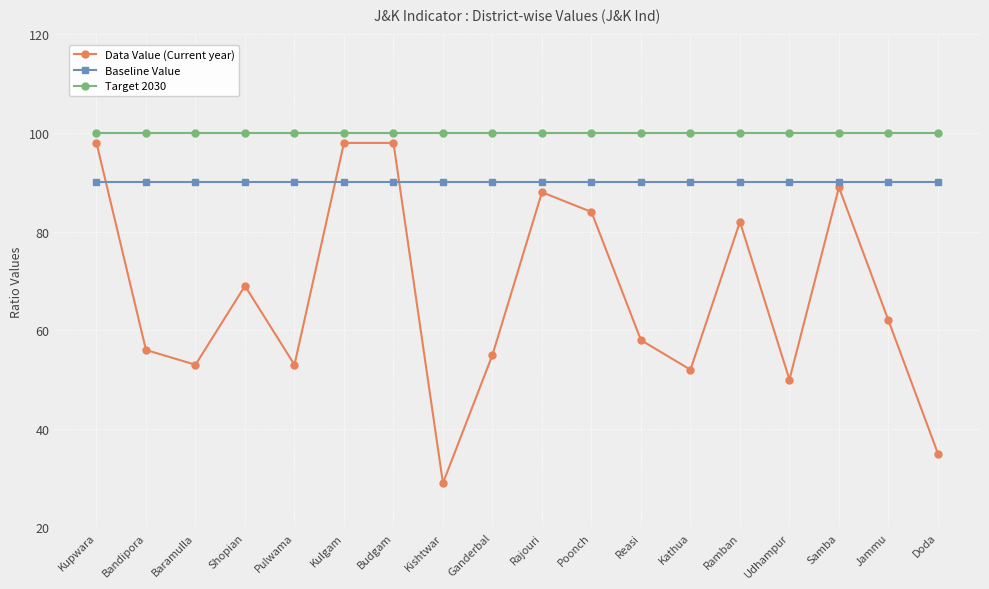

How many data points does each series have?

18